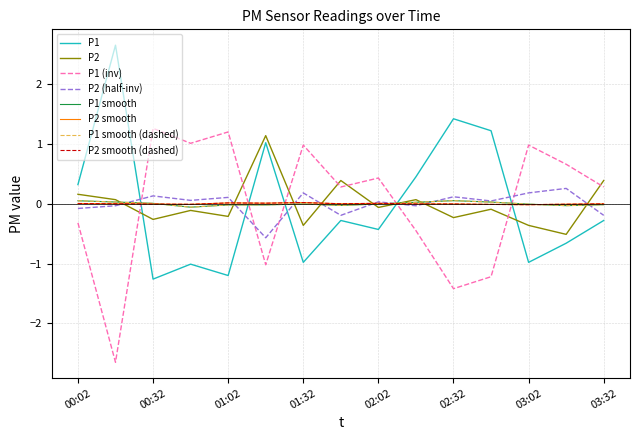

Reading left to right, transcribe all the data shown in this chart.

P1: 0.3	2.6	-1.3	-1.0	-1.2	1.0	-1.0	-0.3	-0.4	0.4	1.4	1.2	-1.0	-0.7	-0.3
P2: 0.2	0.1	-0.3	-0.1	-0.2	1.1	-0.4	0.4	-0.1	0.1	-0.2	-0.1	-0.4	-0.5	0.4